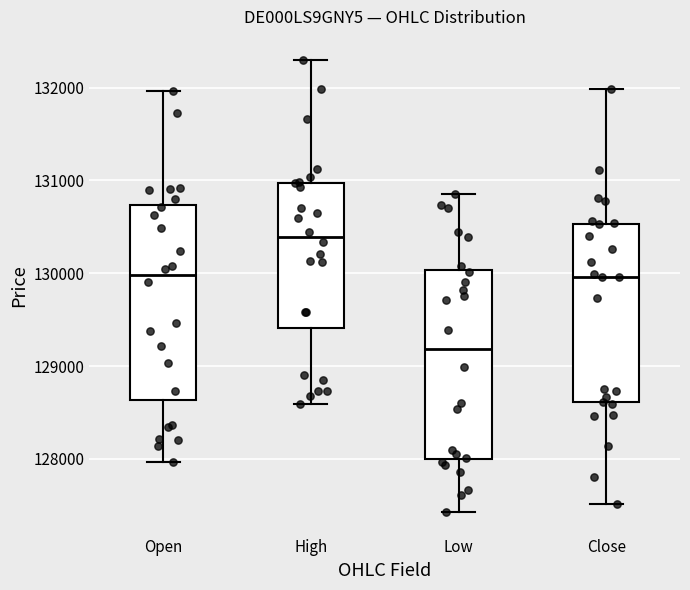

Which box has the highest median line?

High